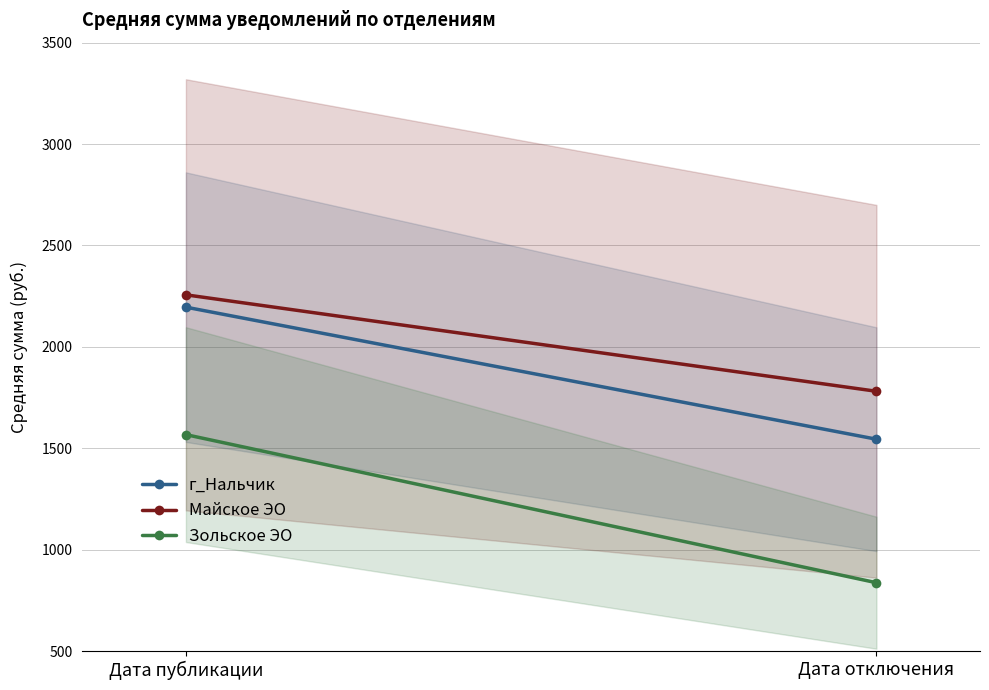

List the series in order of their overall mean, highest first.

Майское ЭО, г_Нальчик, Зольское ЭО